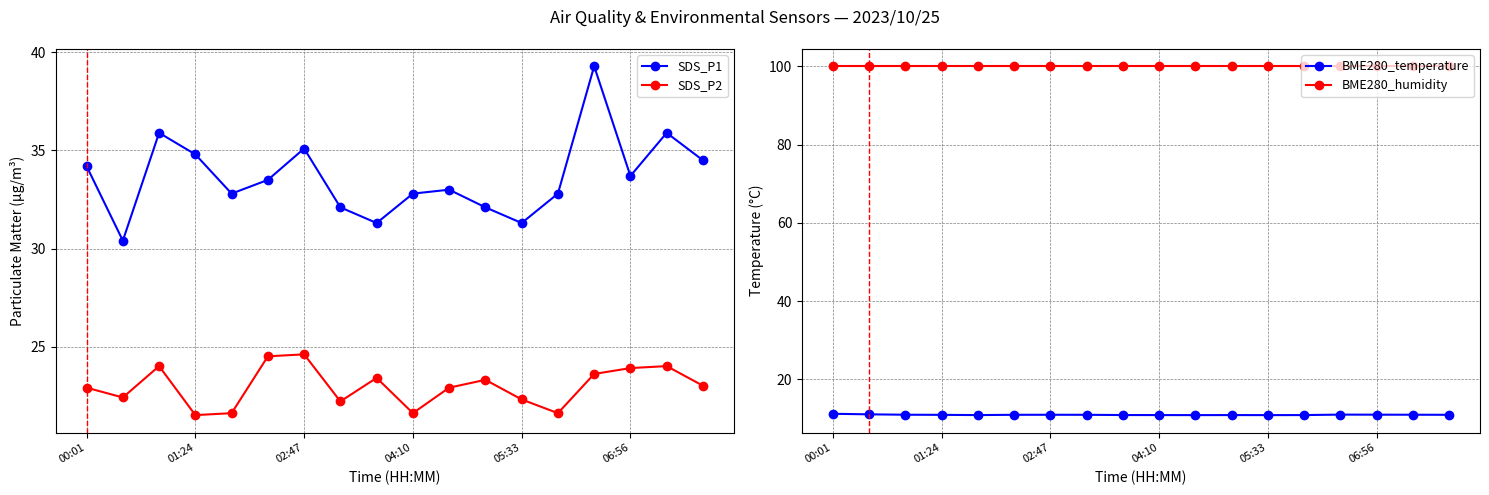

How many categories are shown in the chart?

18